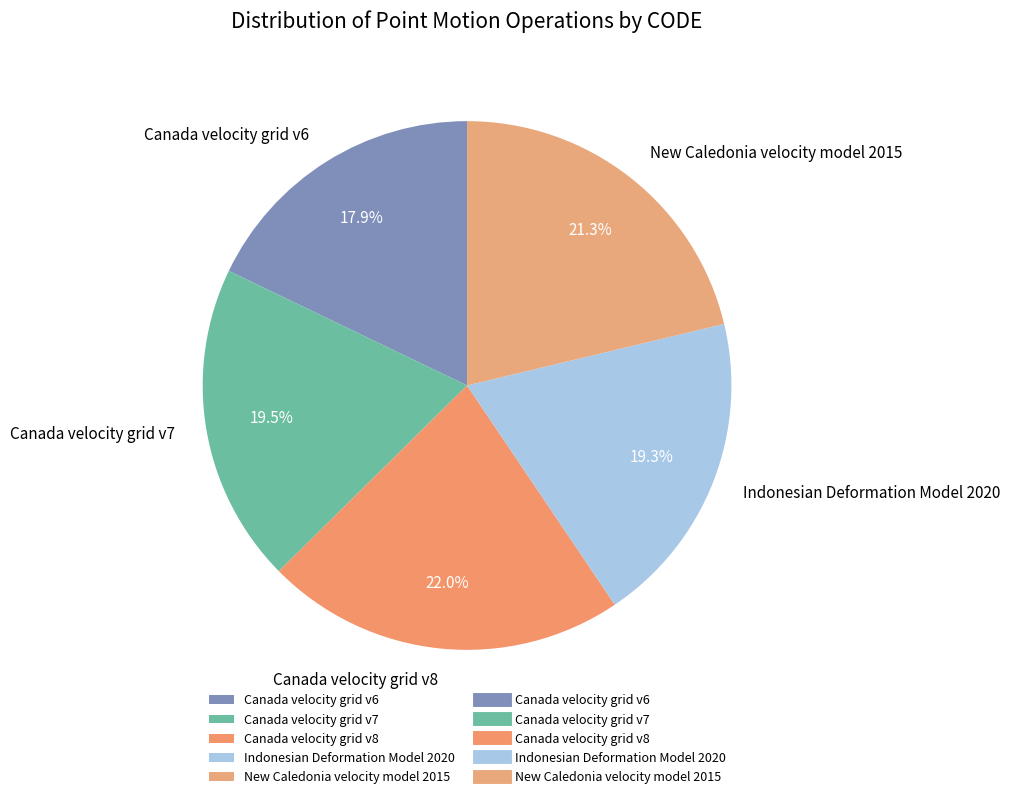

How many segments does this pie chart have?

5